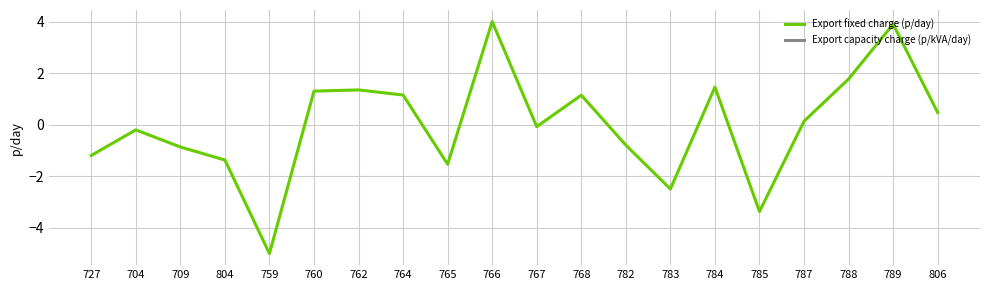

True or false: Export fixed charge (p/day) and Export capacity charge (p/kVA/day) cross at least once.

False